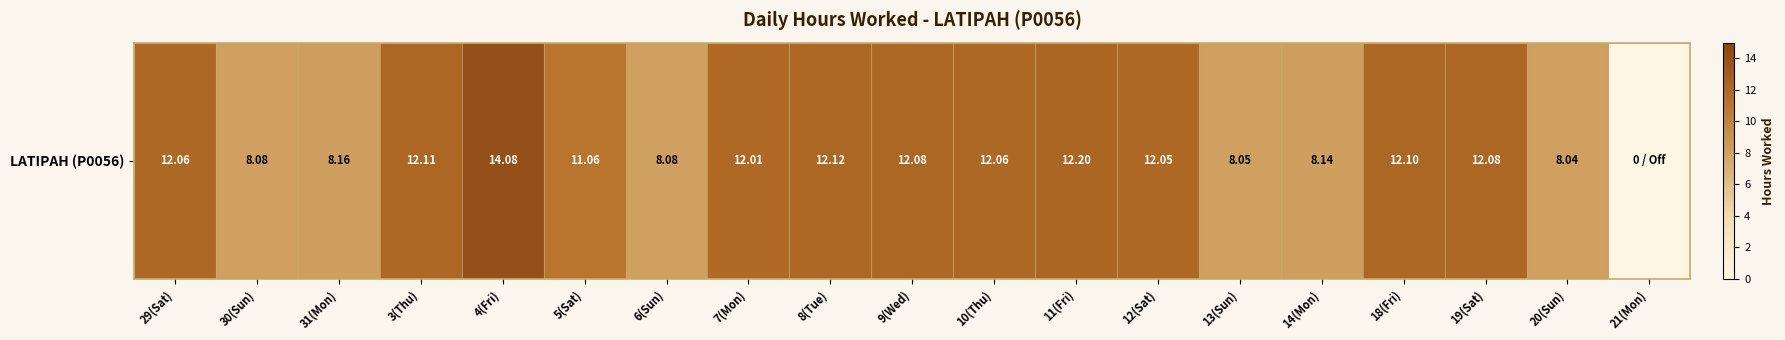

What is the change in value from 6(Sun) to 7(Mon)?

+3.9